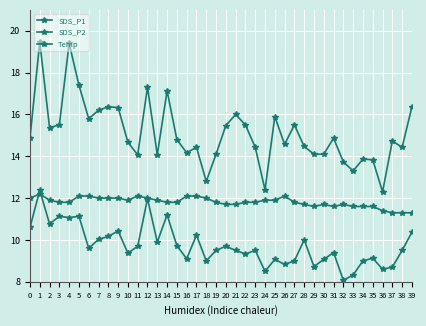

Does the chart have visible grid lines?

Yes